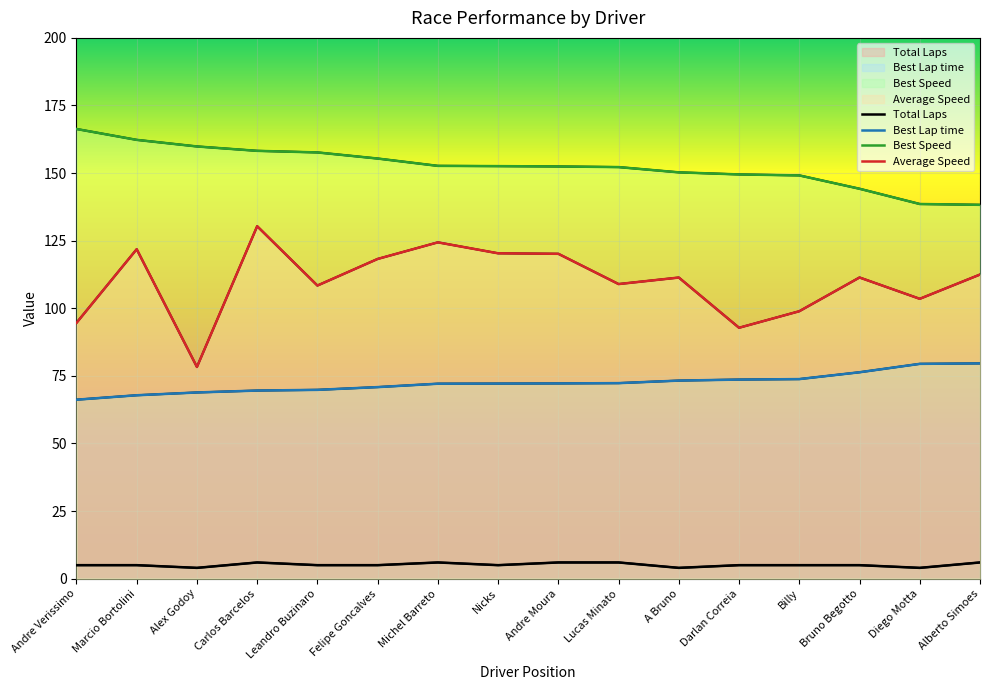

What is the label of the 13th point from the left?

Billy